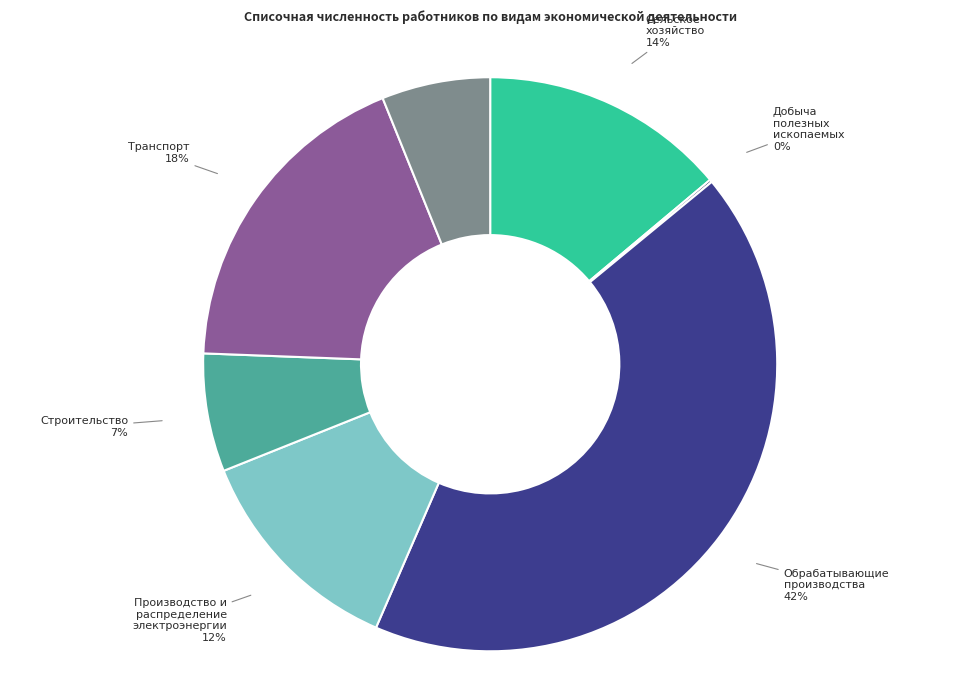

Does any single category account for the majority?

No